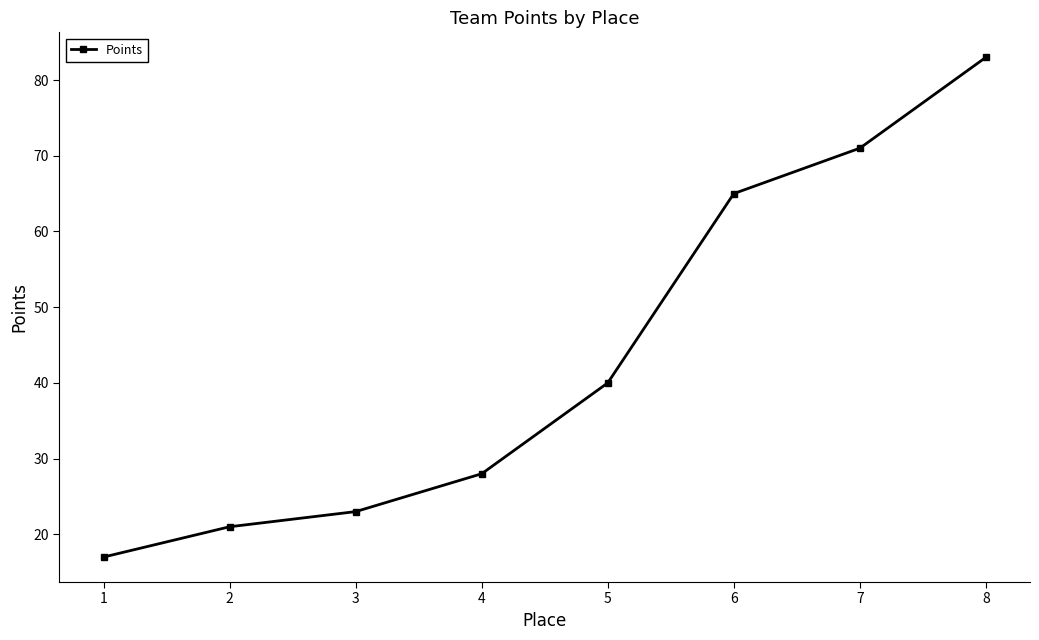

The value at 7 is 29. True or false?

False